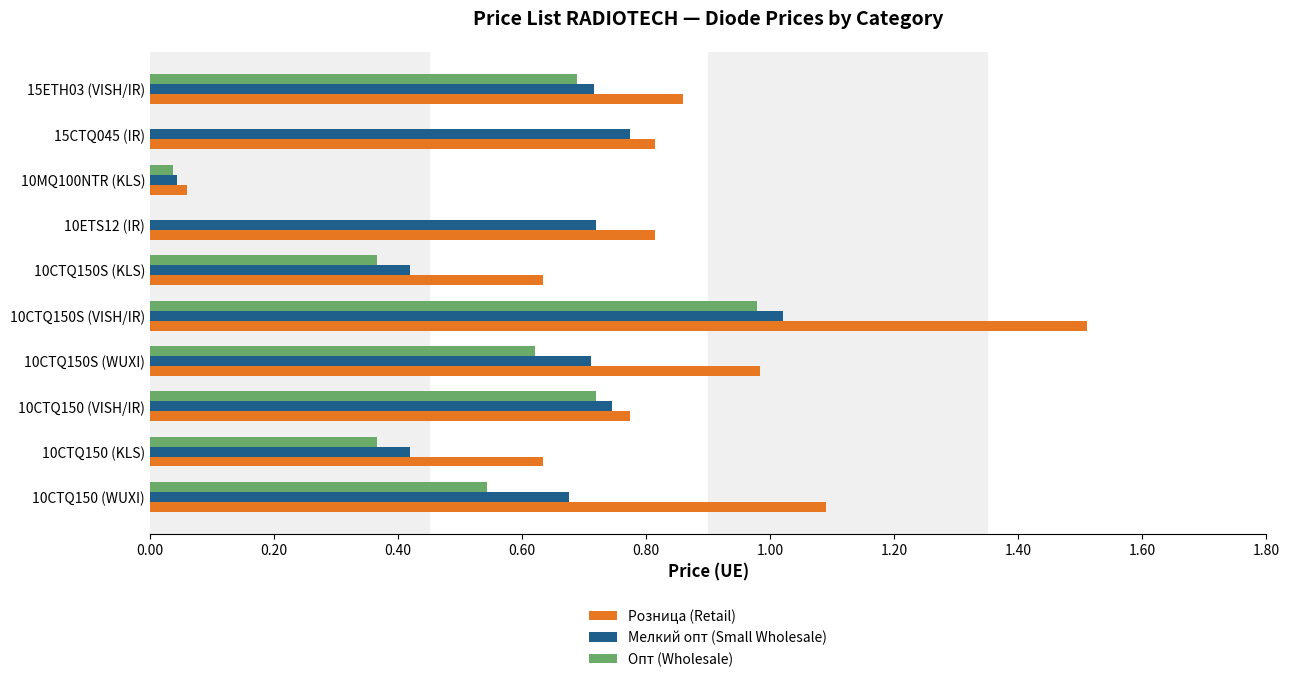

Which series has the largest total across all categories?

Розница (Retail)